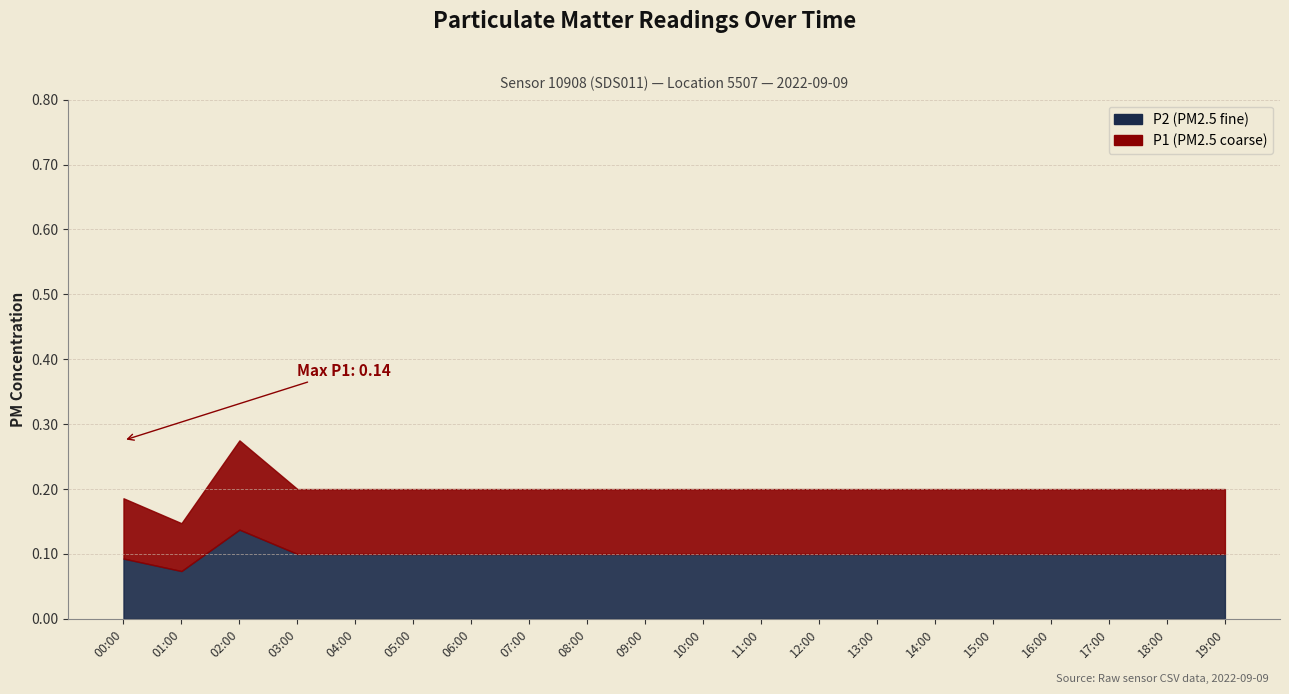

What are all the series names shown in the legend?

P1, P2